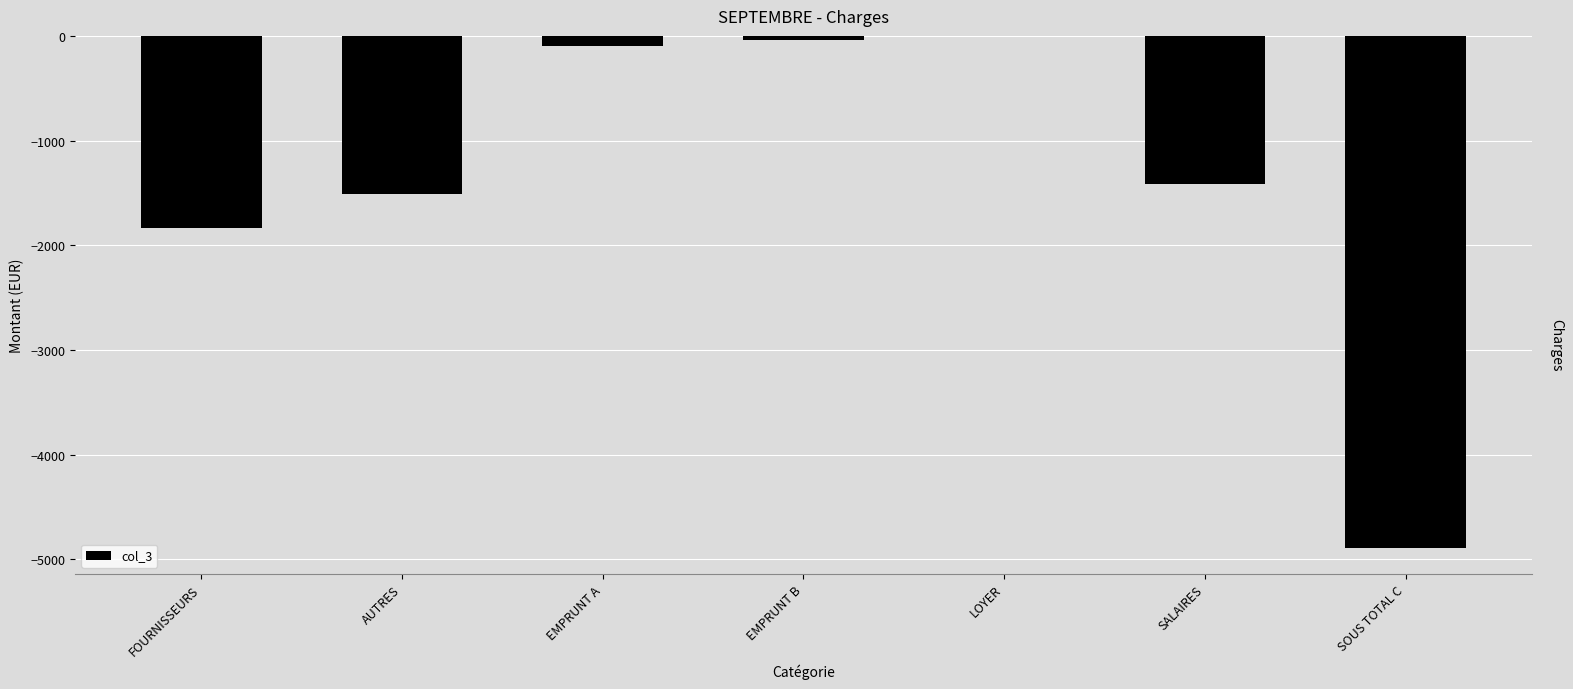

At which label is the value closest to -2446?

FOURNISSEURS